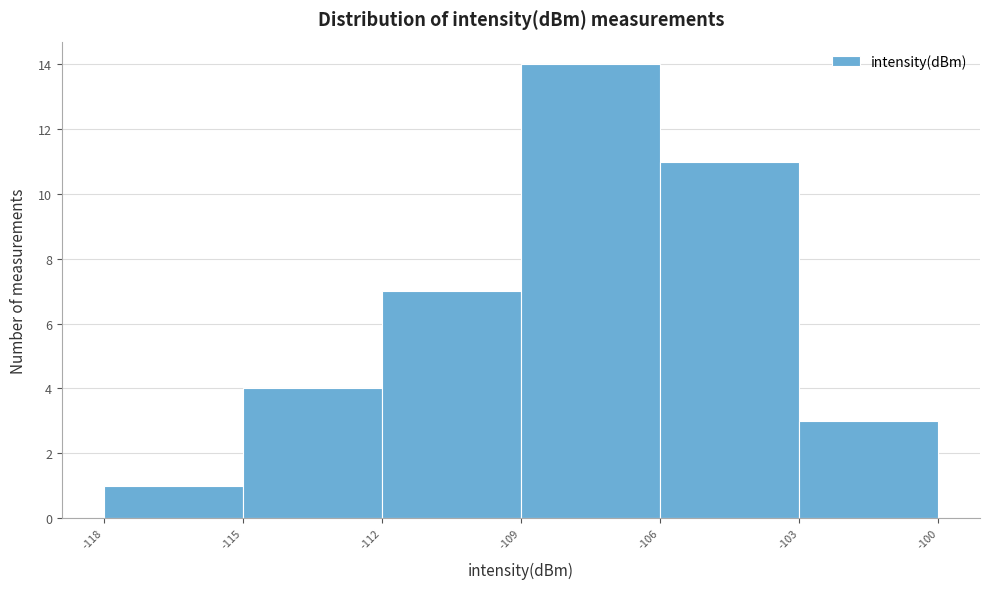

Reading left to right, transcribe this chart: for each bar, give the range it covers on the x-axis and its height. The values are not printed on the chart, so give them approximately, as read against the axis.

-118 to -115: 1
-115 to -112: 4
-112 to -109: 7
-109 to -106: 14
-106 to -103: 11
-103 to -100: 3